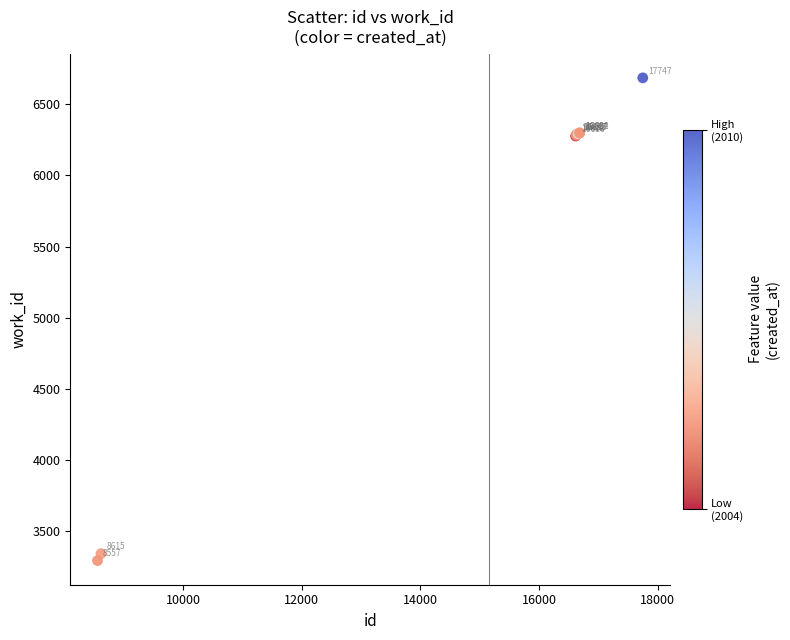

What Y value in the scatter plot is closest to 4989?

6277